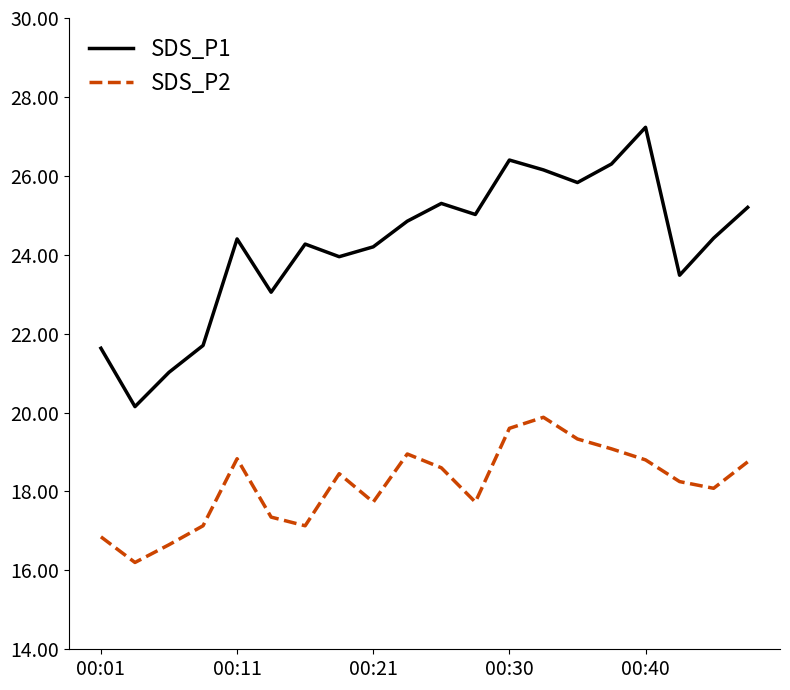

Which series has the widest spread of values?

SDS_P1